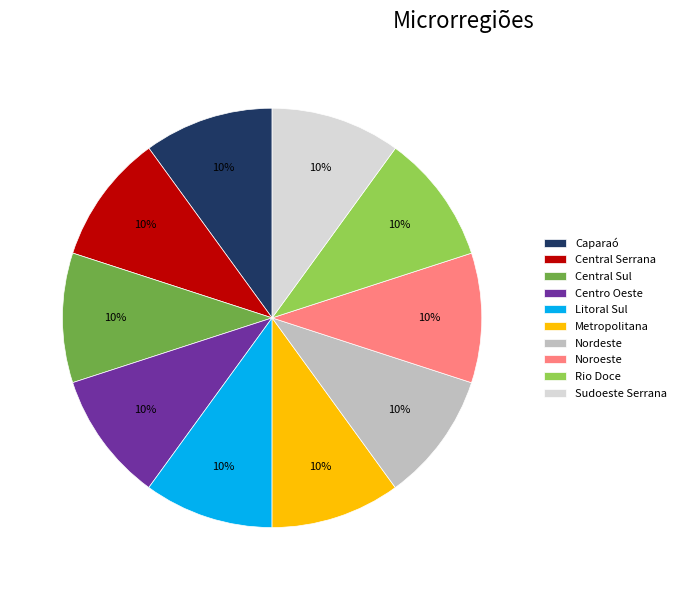

How many segments does this pie chart have?

10